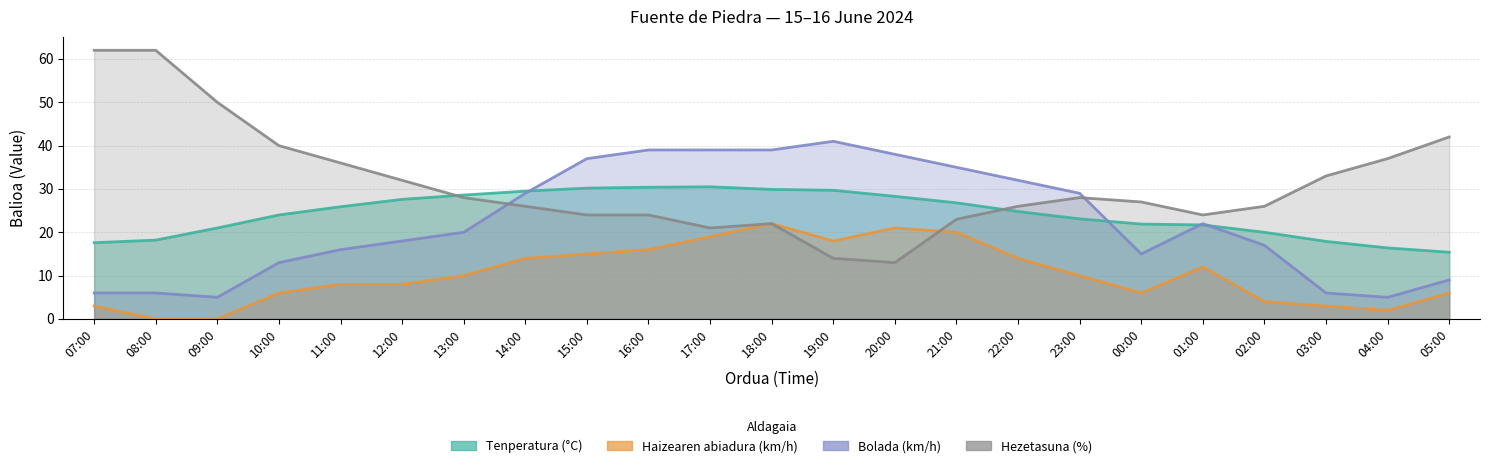

What is the spread (max minus min) of values at 10:00?

34.0